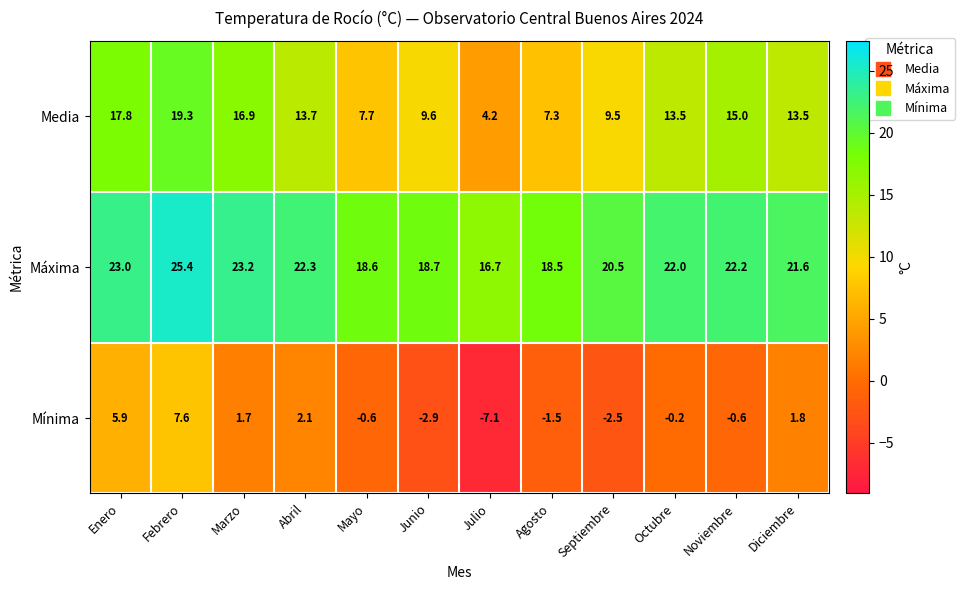

Which category has the highest value in the Mínima series?

Febrero